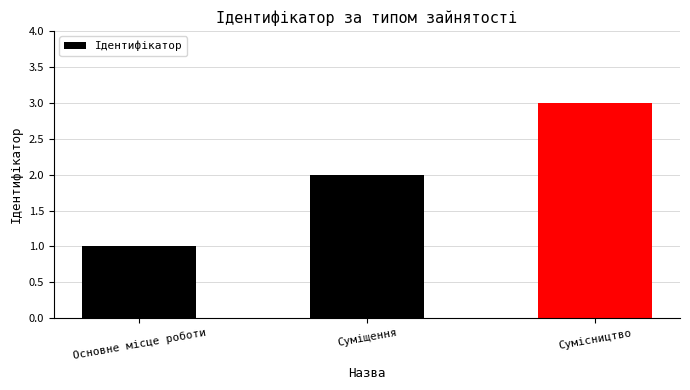

How many categories are shown in the chart?

3